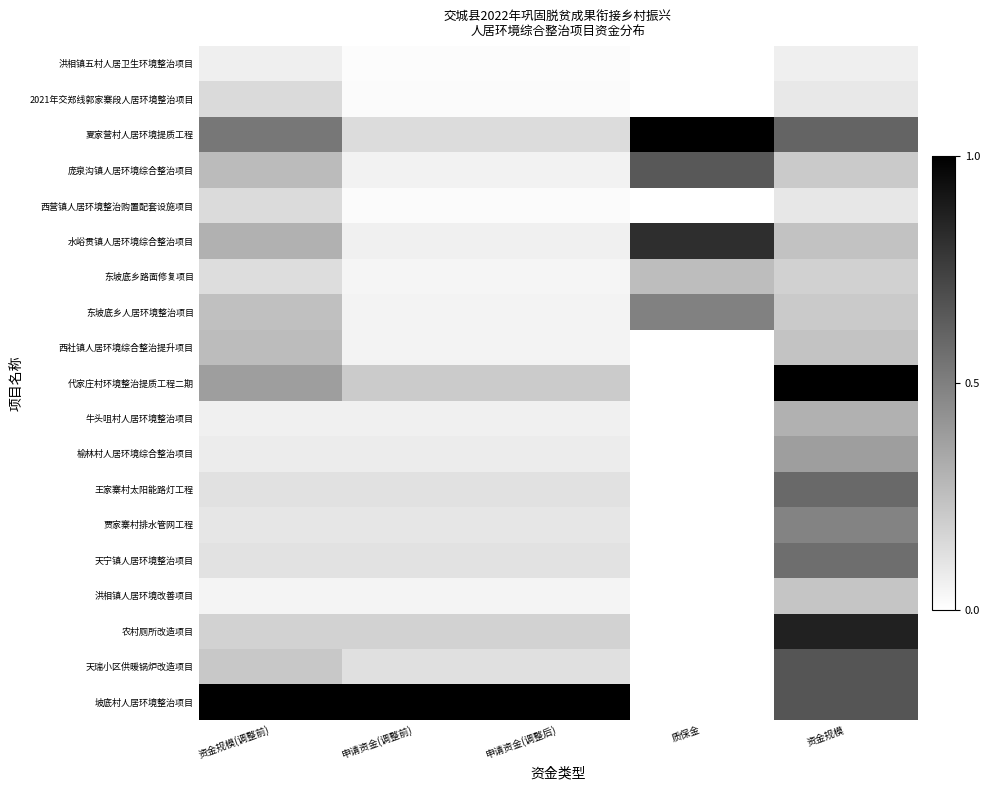

What is the difference between the highest and lowest values at 资金规模(调整前)?

1.0